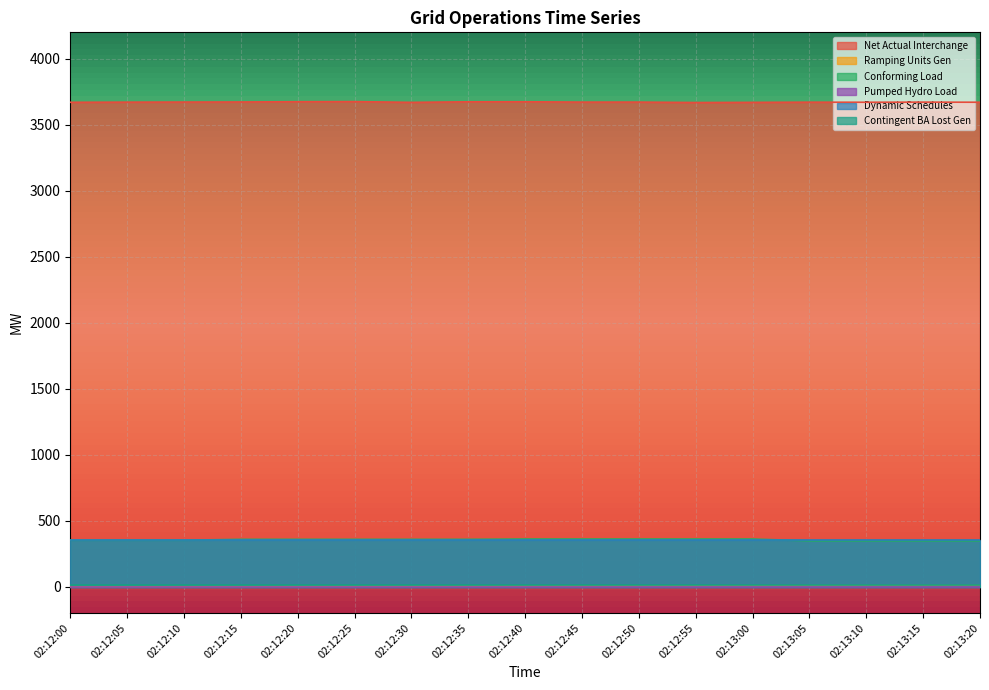

True or false: Net Actual Interchange has a value of 3674.3 at 02:12:20.

True